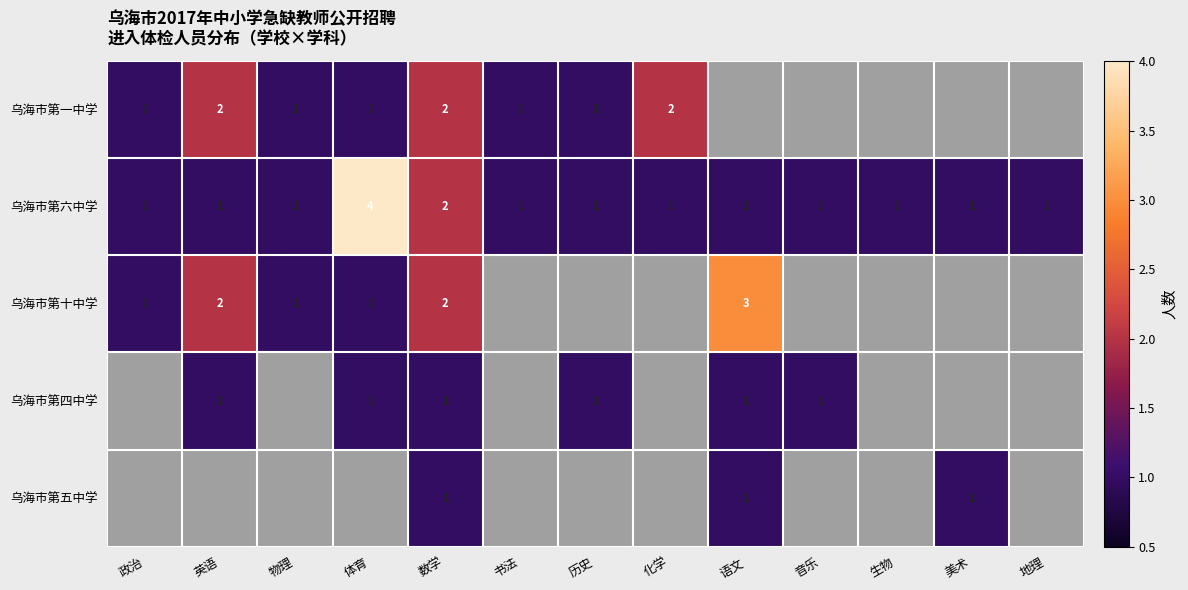

What is the total value across all series at 数学?

8